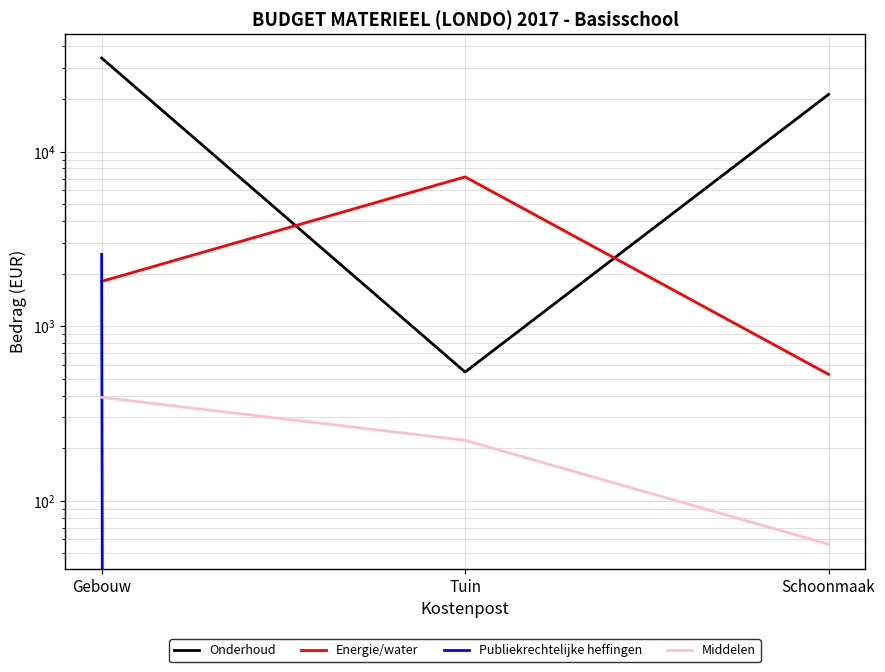

What is the total value across all series at Gebouw?

39086.3